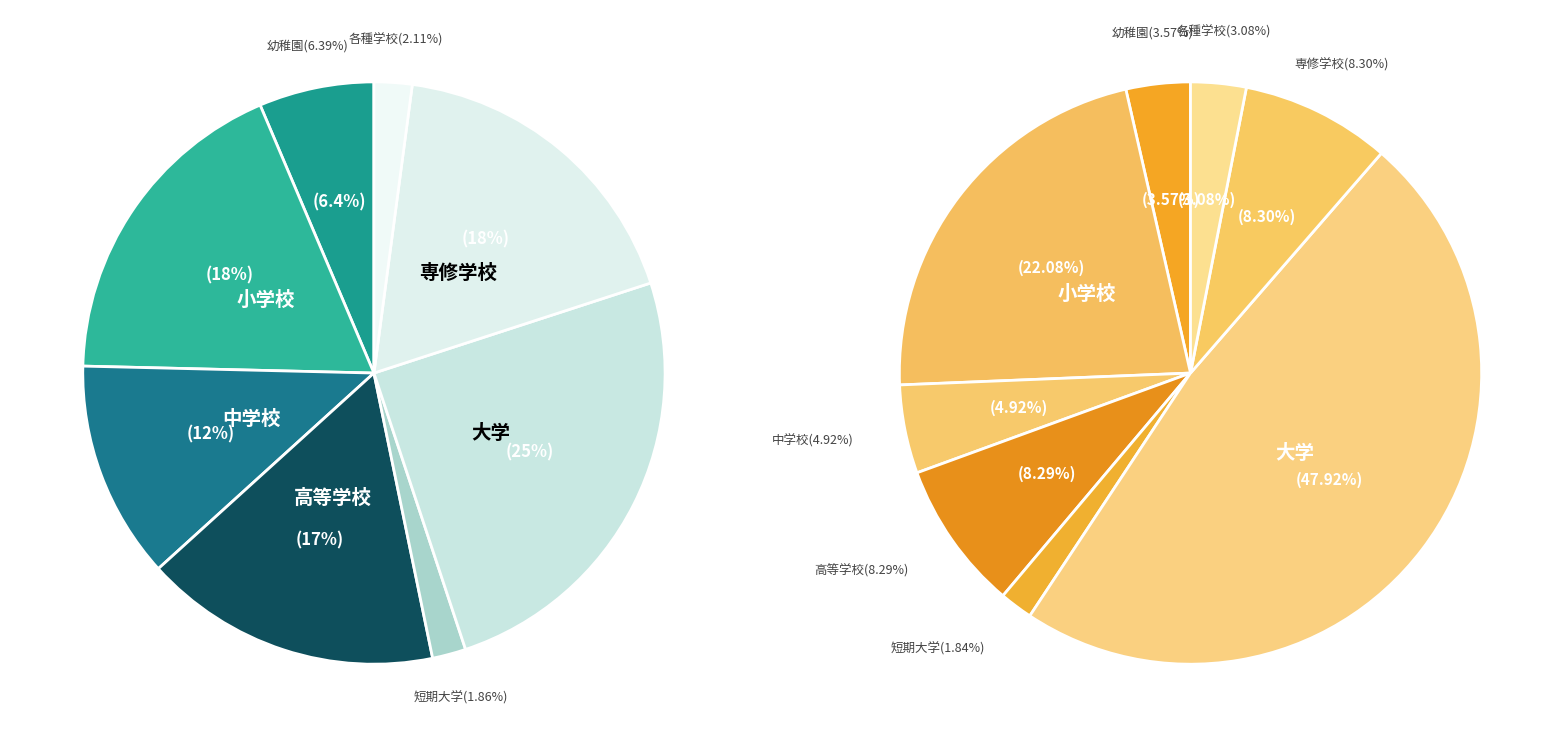

Which slice is the smallest?

短期大学